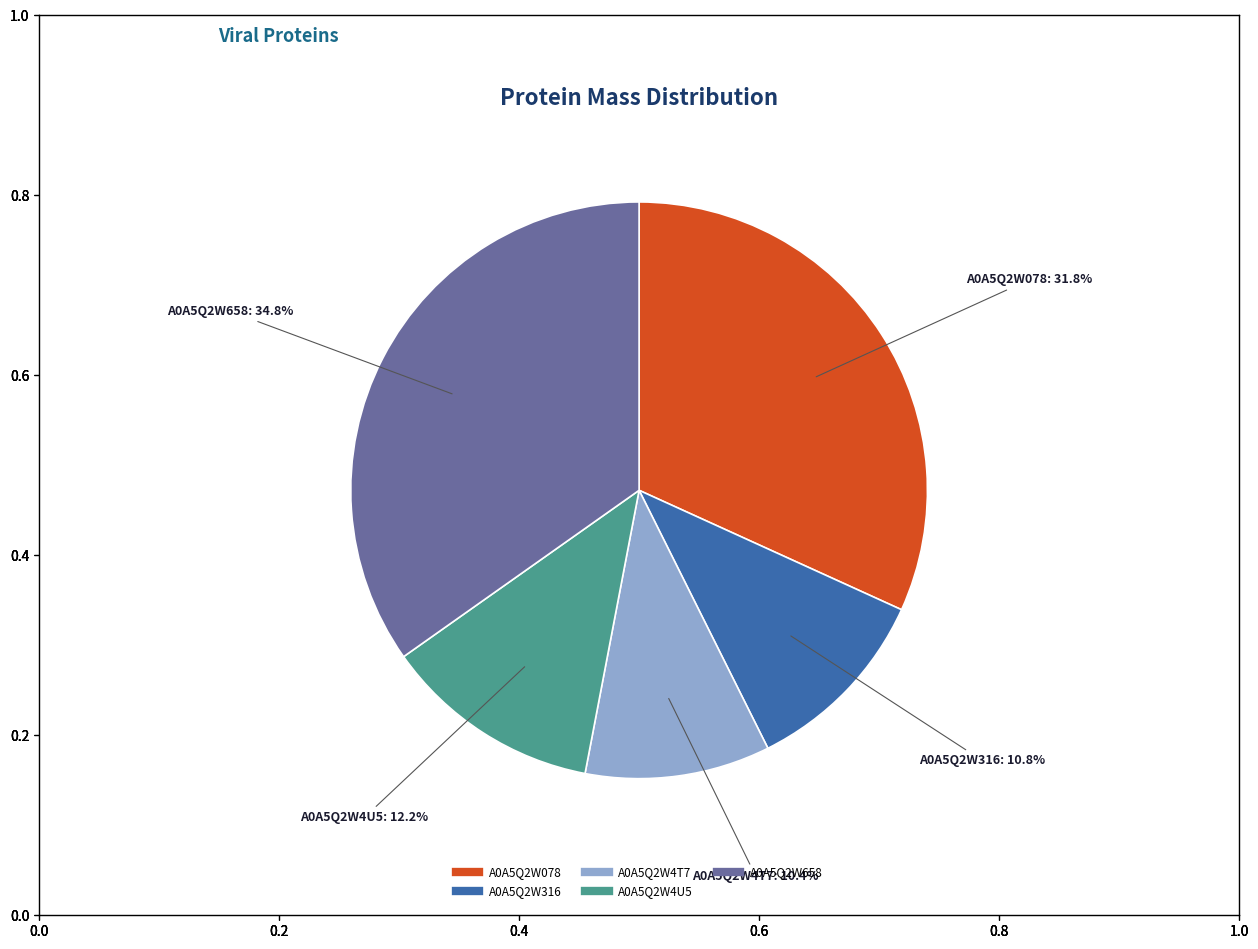

Is it true that A0A5Q2W4T7 is 10% of the pie?

True